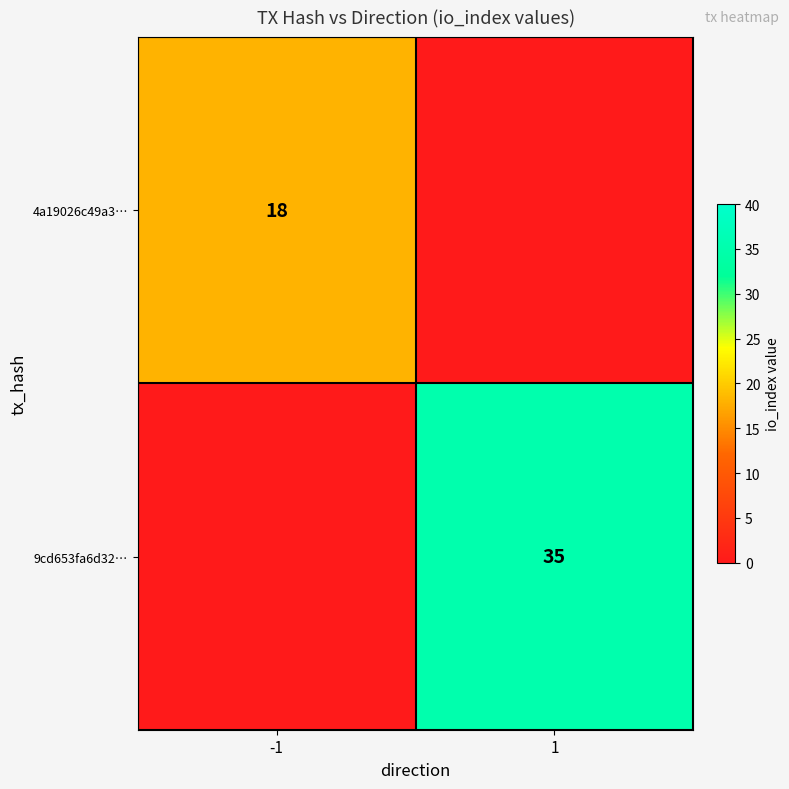

Is it true that 4a19026c49a3… equals 5 at -1?

False